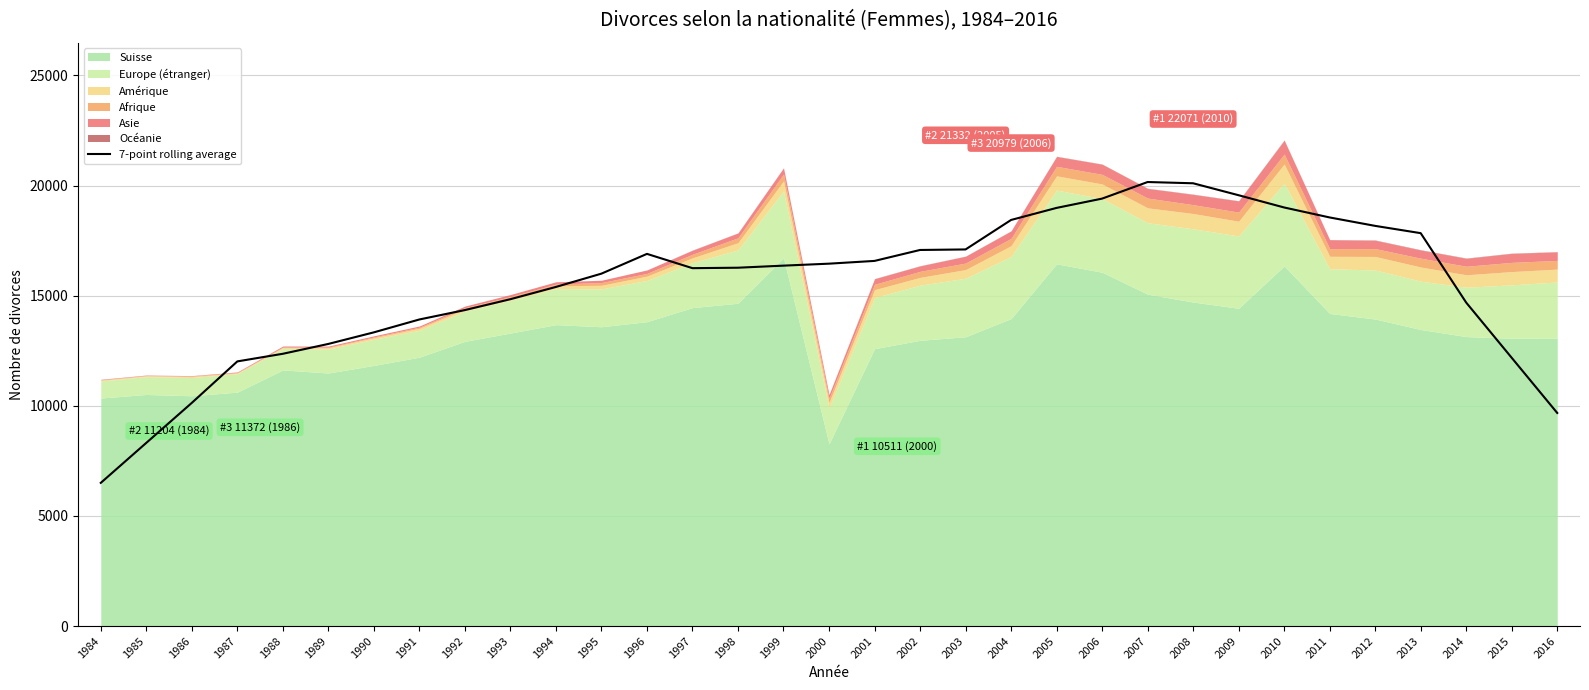

True or false: the data shows 6965.7 at 1993.

False